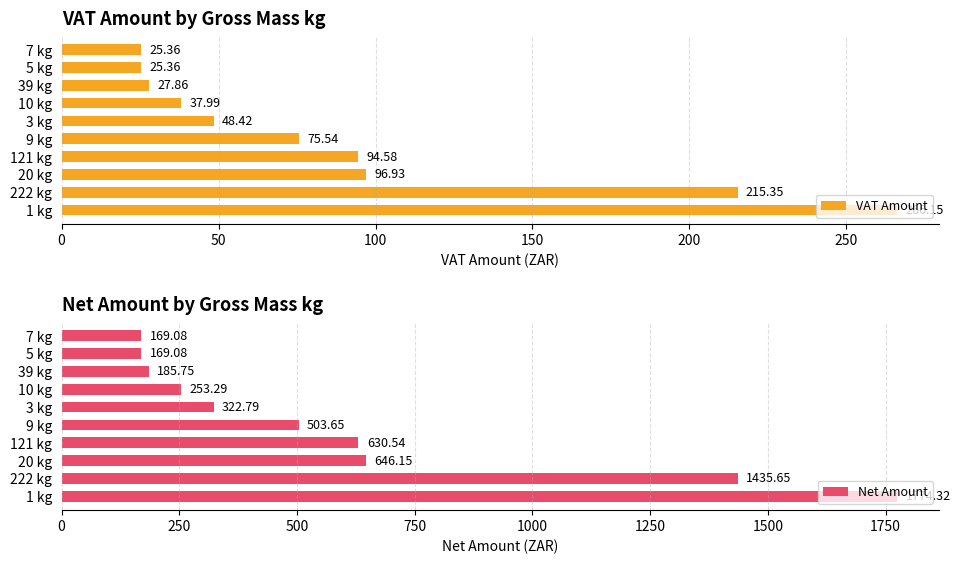

What is the sum of the VAT Amount values at 1 kg and 10 kg?

304.1